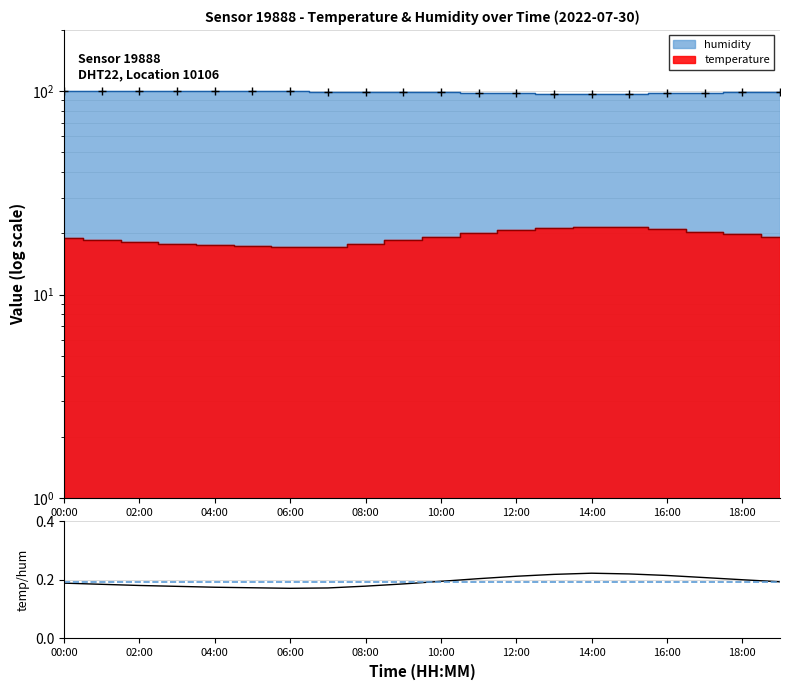

Reading left to right, list all the values displayed in this chart.

0.2	0.2	0.2	0.2	0.2	0.2	0.2	0.2	0.2	0.2	0.2	0.2	0.2	0.2	0.2	0.2	0.2	0.2	0.2	0.2